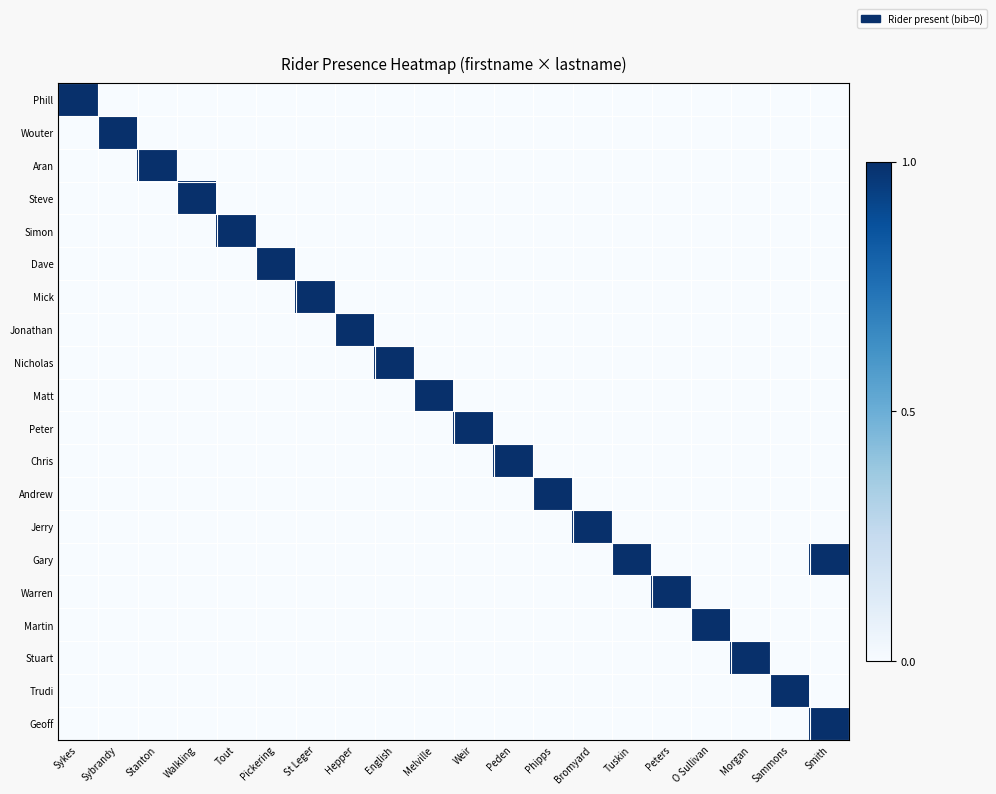

Which category has the lowest value across all series?

Sybrandy